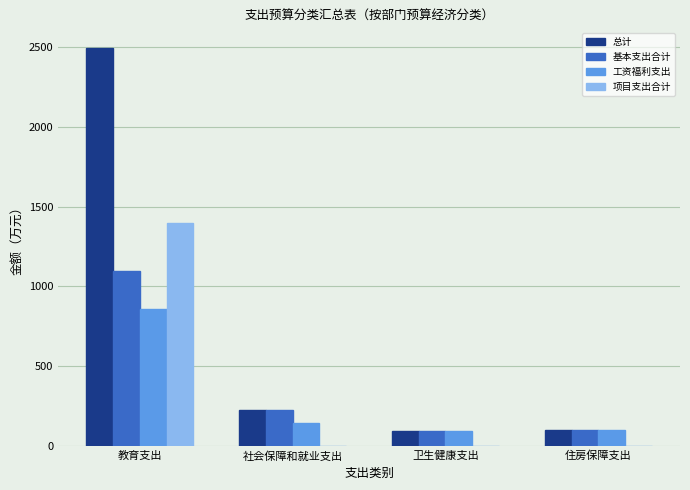

At which category is the sum across all series the highest?

教育支出